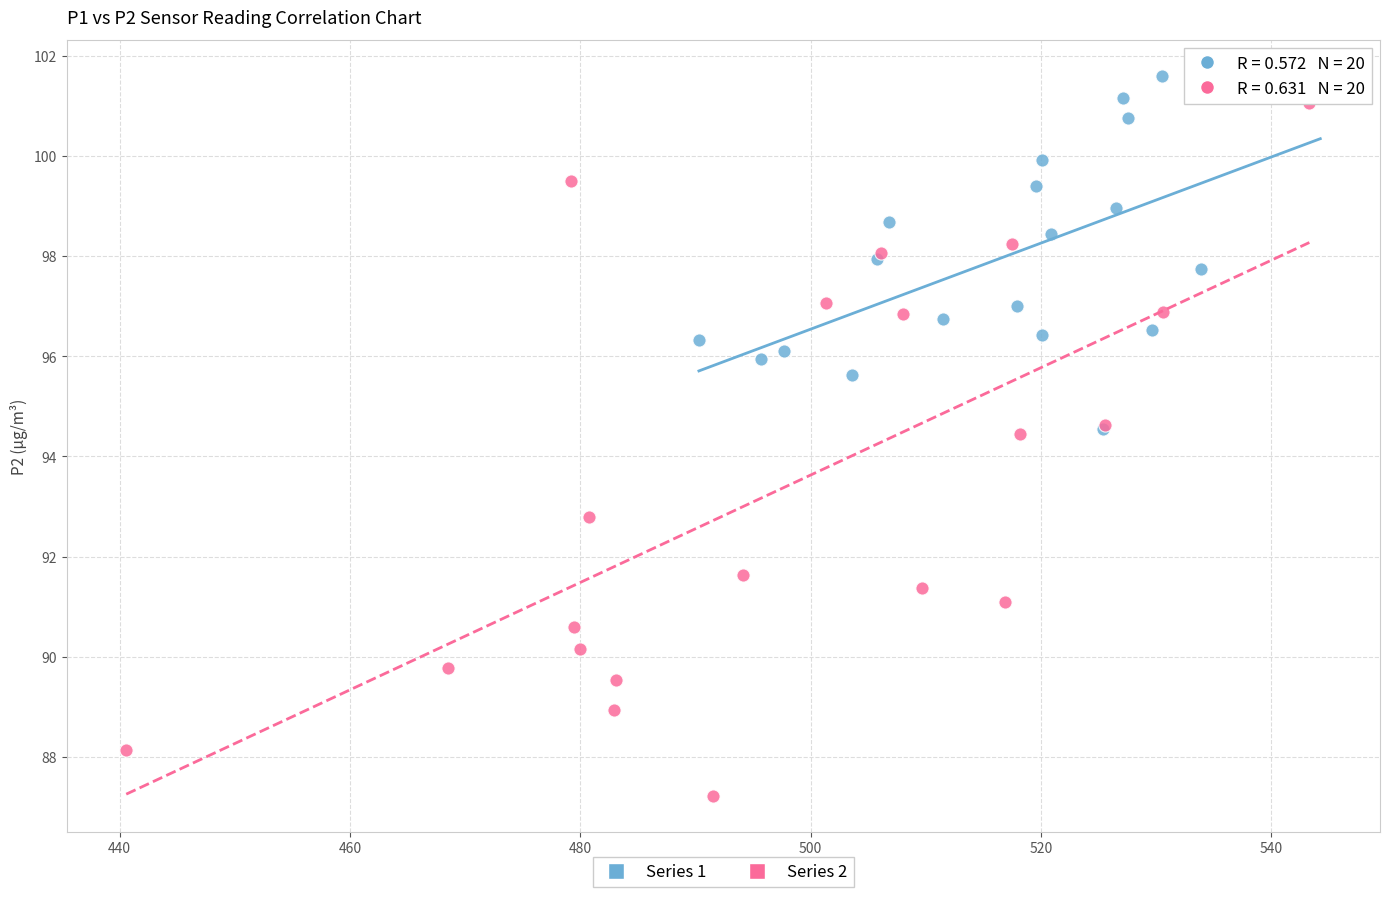

Which series has the largest Y range (max minus min)?

Series 2